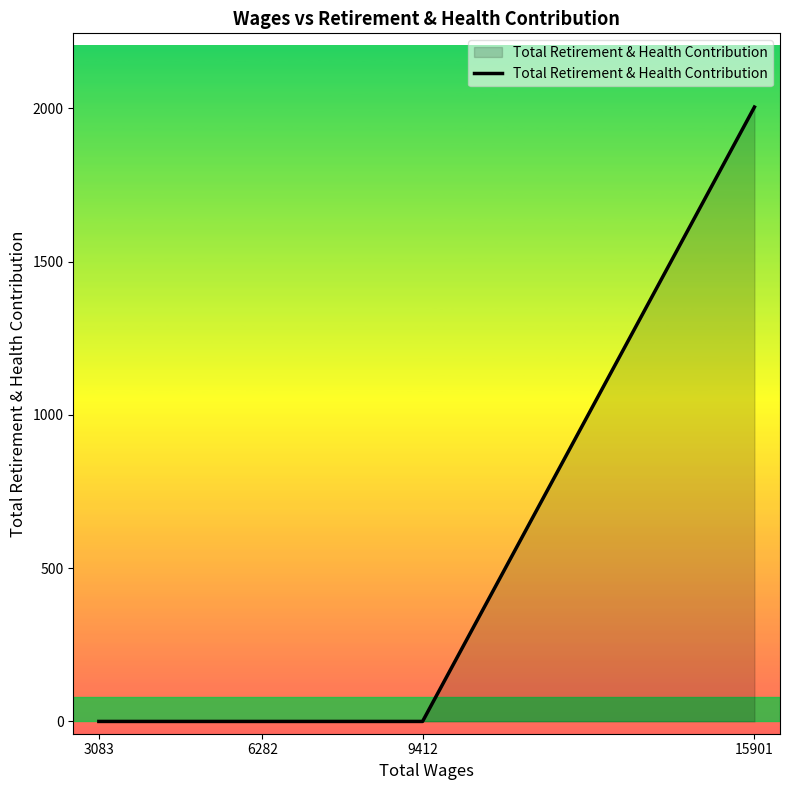

True or false: the data shows 2980 at 15901.

False